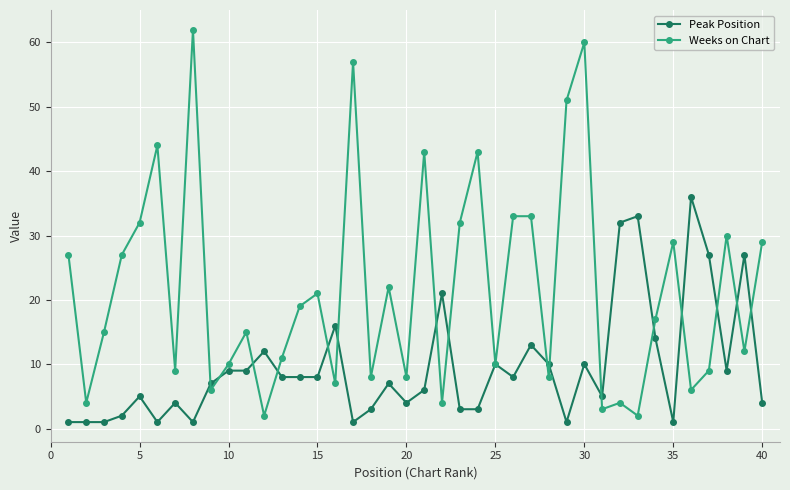

Rank the series by their maximum value, from highest to lowest.

Weeks on Chart, Peak Position